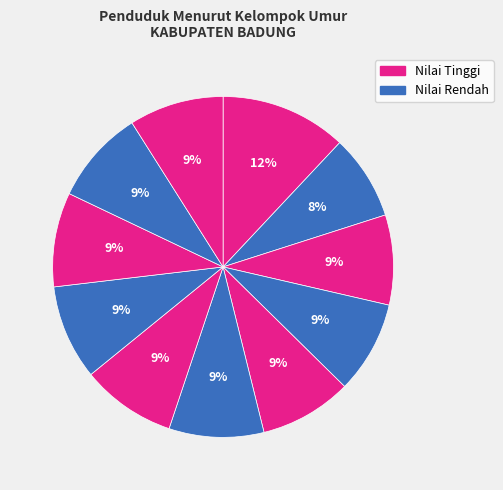

To the nearest percent, what is the difference between the largest and smallest slice percentages?

4%